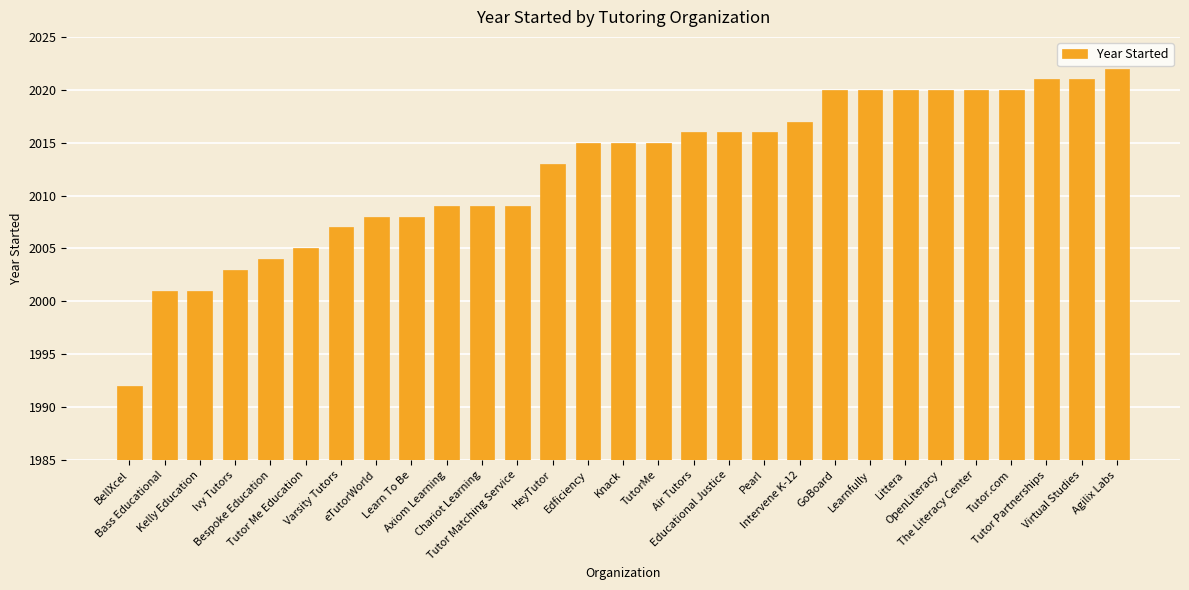

Which has a higher value, Pearl or OpenLiteracy?

OpenLiteracy